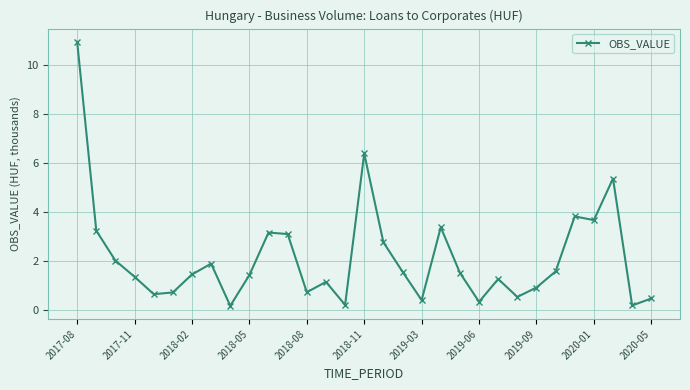

How many points are higher than both their immediate neighbors (excluding endpoints)?

8